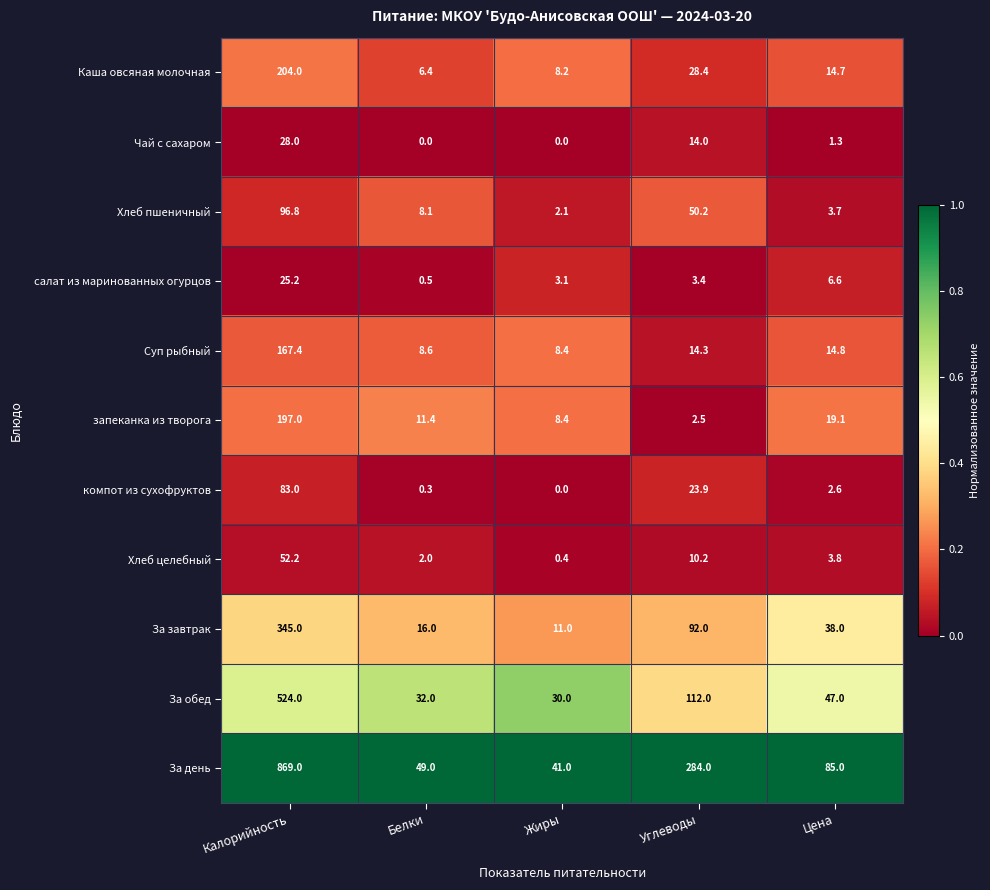

Where does the Чай с сахаром series first go above 1?

Калорийность